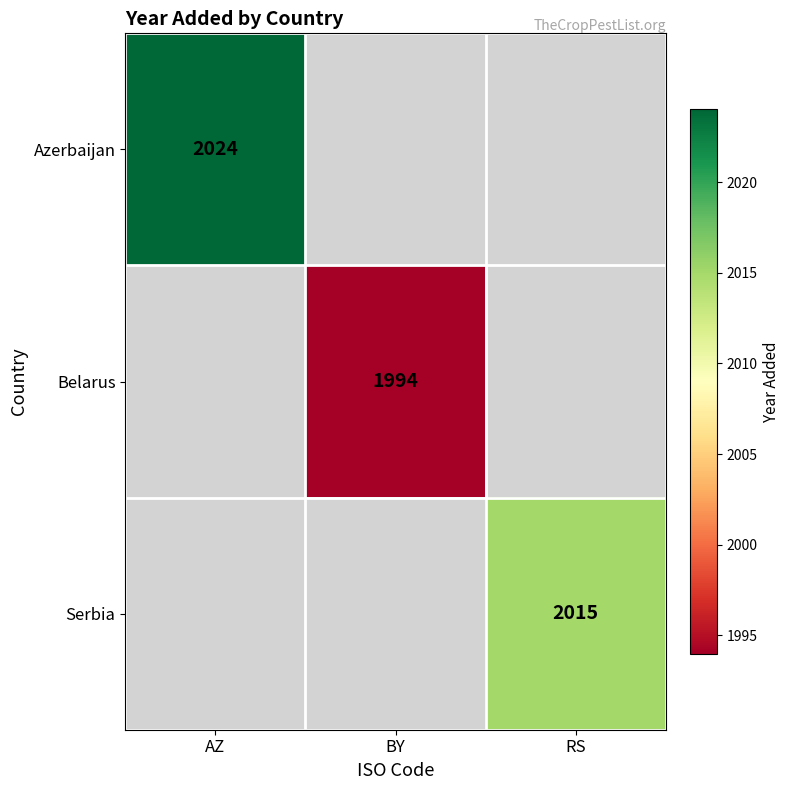

Between RS and AZ, which is larger?

AZ